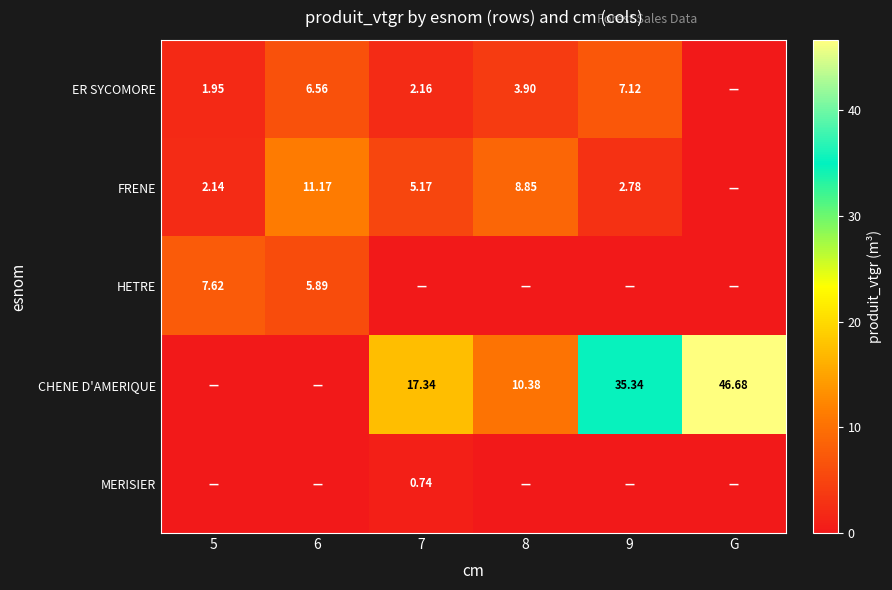

Count the number of data series in this chart.

5